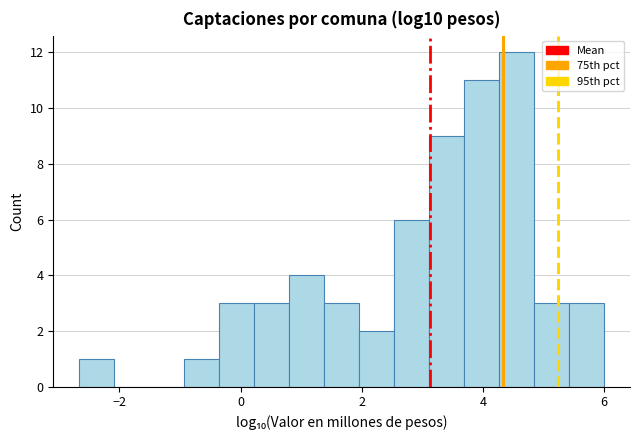

Read against the x-axis, roughly where is the centre of the tallest bar?

4.6